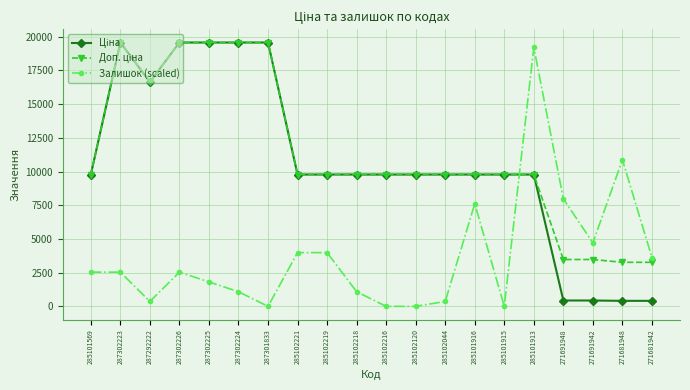

What is the total value across all series at 285102120?

19551.0